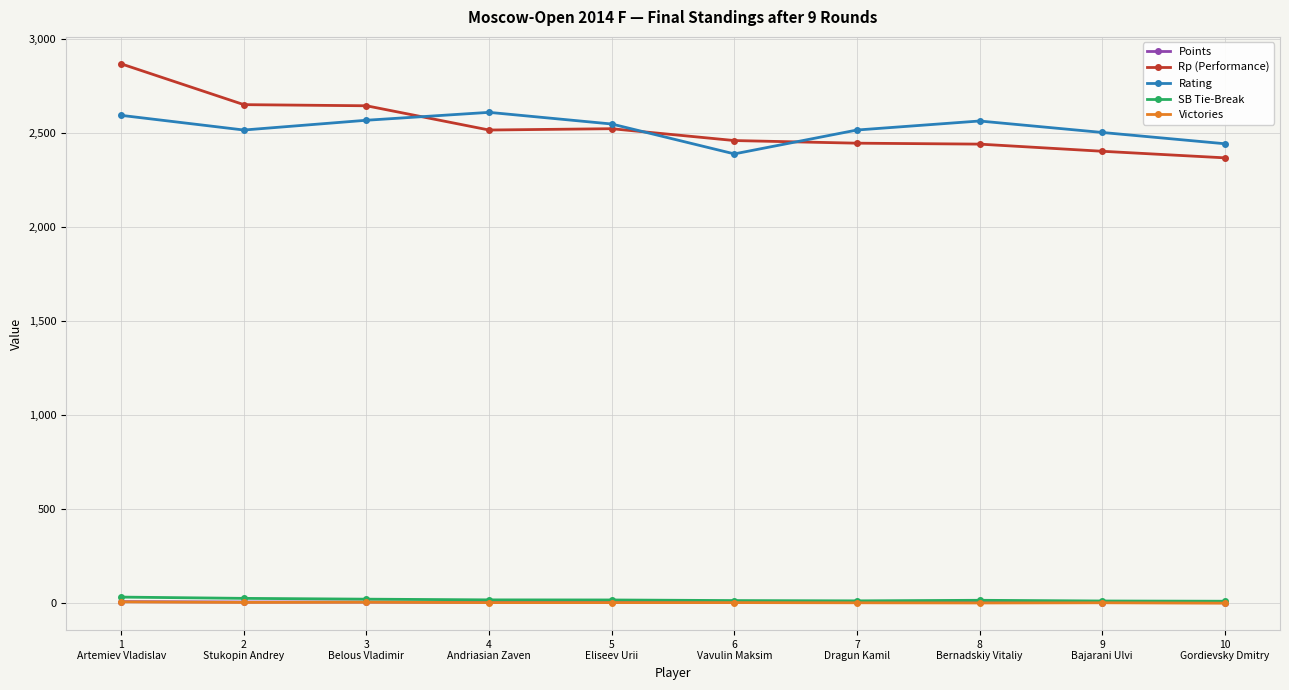

At how many categories does at least one series exceed 1866?

10